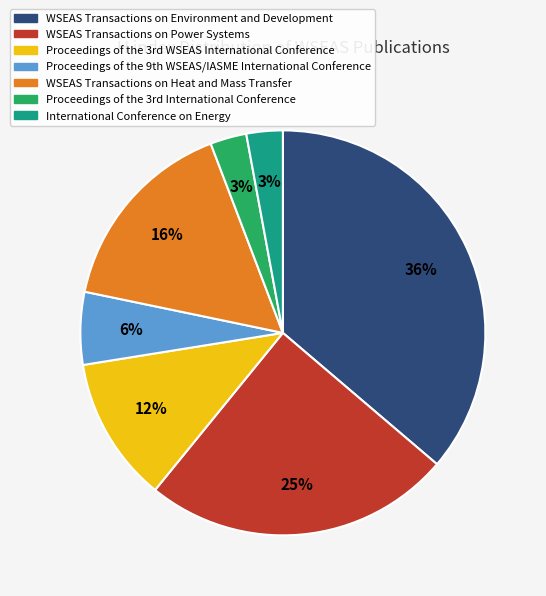

Is there any slice that represents more than half of the pie?

No